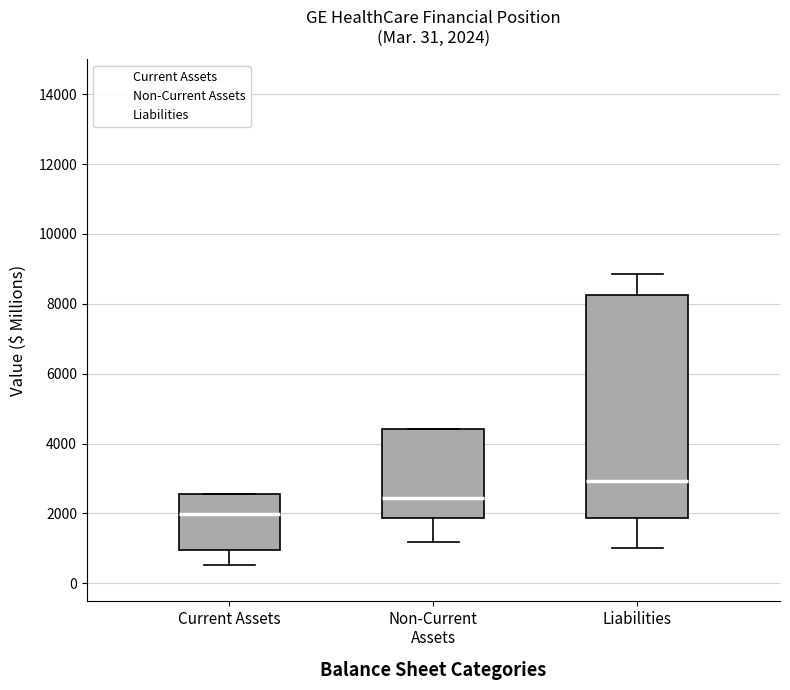

Which box is the tallest, from its lower edge to its upper edge?

Liabilities